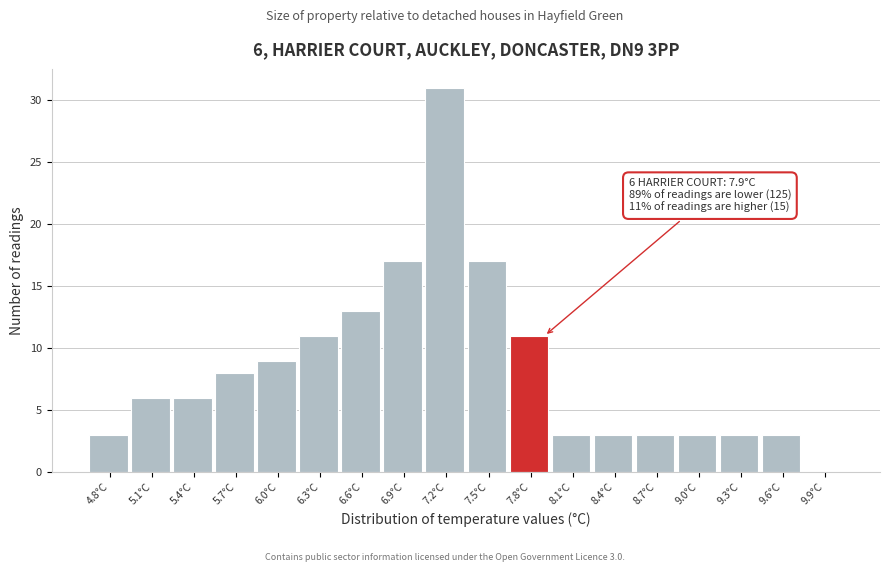

Reading left to right, what are all the values shown in this chart?

4.8°C=3	5.1°C=6	5.4°C=6	5.7°C=8	6.0°C=9	6.3°C=11	6.6°C=13	6.9°C=17	7.2°C=31	7.5°C=17	7.8°C=11	8.1°C=3	8.4°C=3	8.7°C=3	9.0°C=3	9.3°C=3	9.6°C=3	9.9°C=0